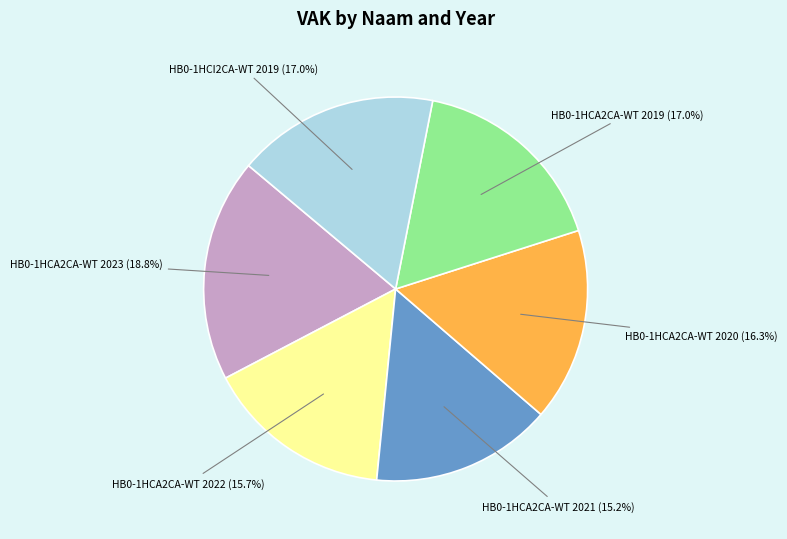

Does any single category account for the majority?

No